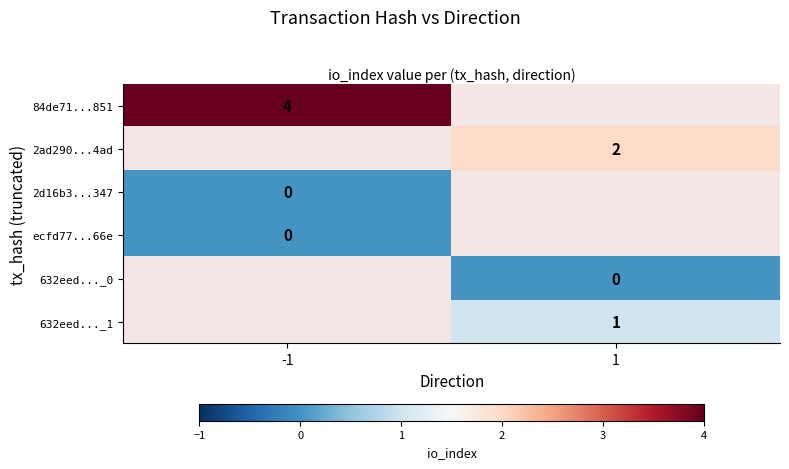

True or false: 632eed..._1 has a value of 2 at 1.

False